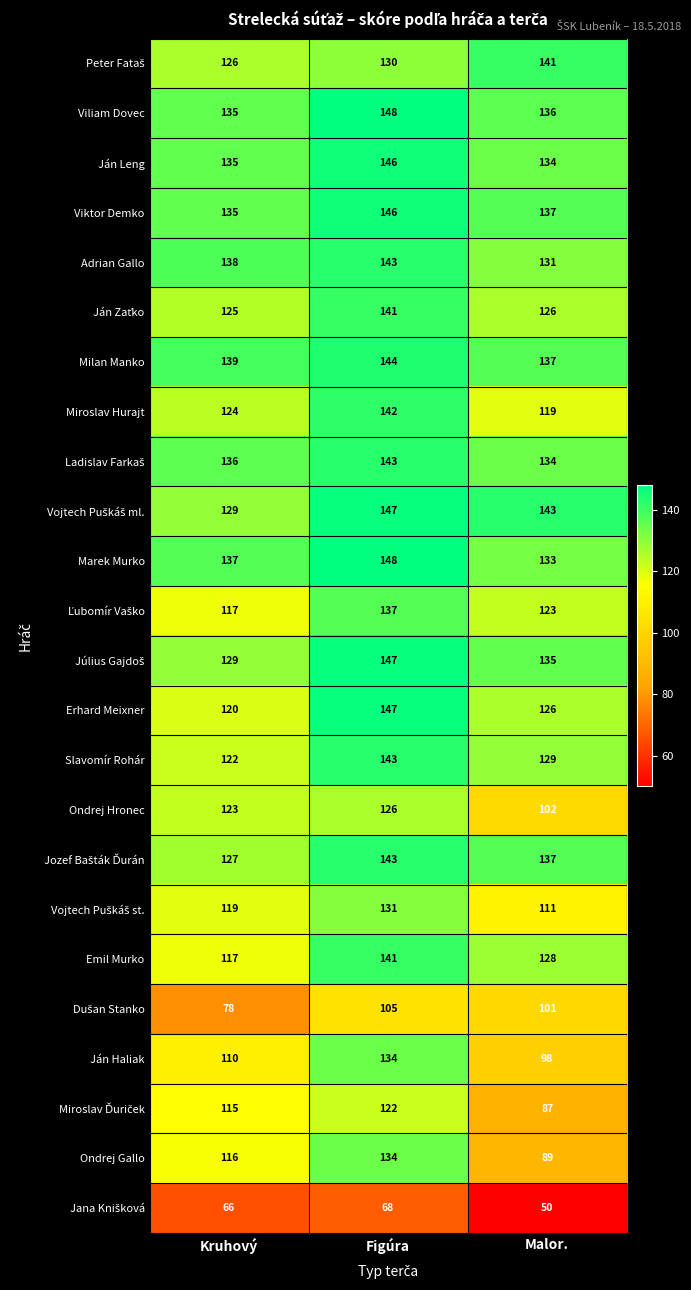

At which label does Milan Manko reach its peak?

Figúra